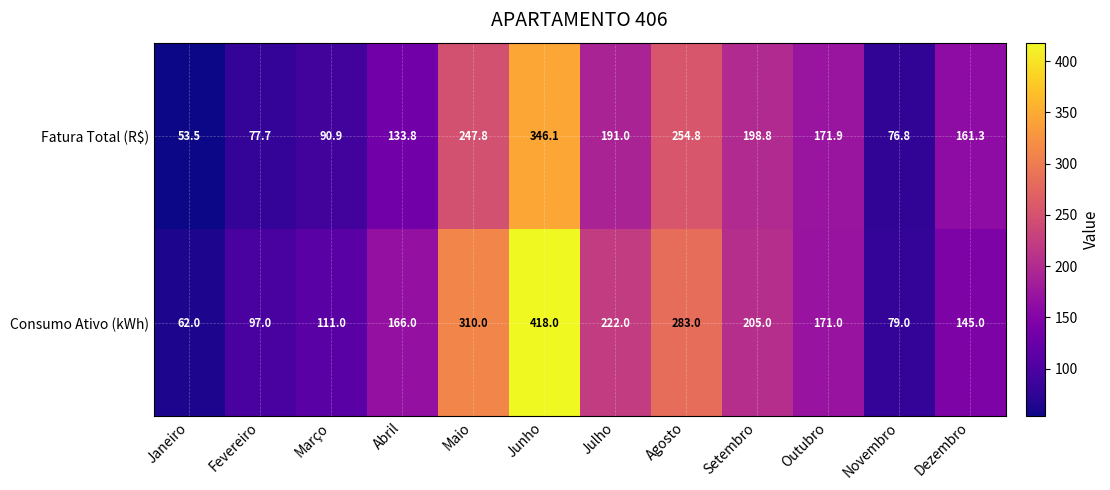

The Fatura Total (R$) series shows 159.0 at Março. True or false?

False